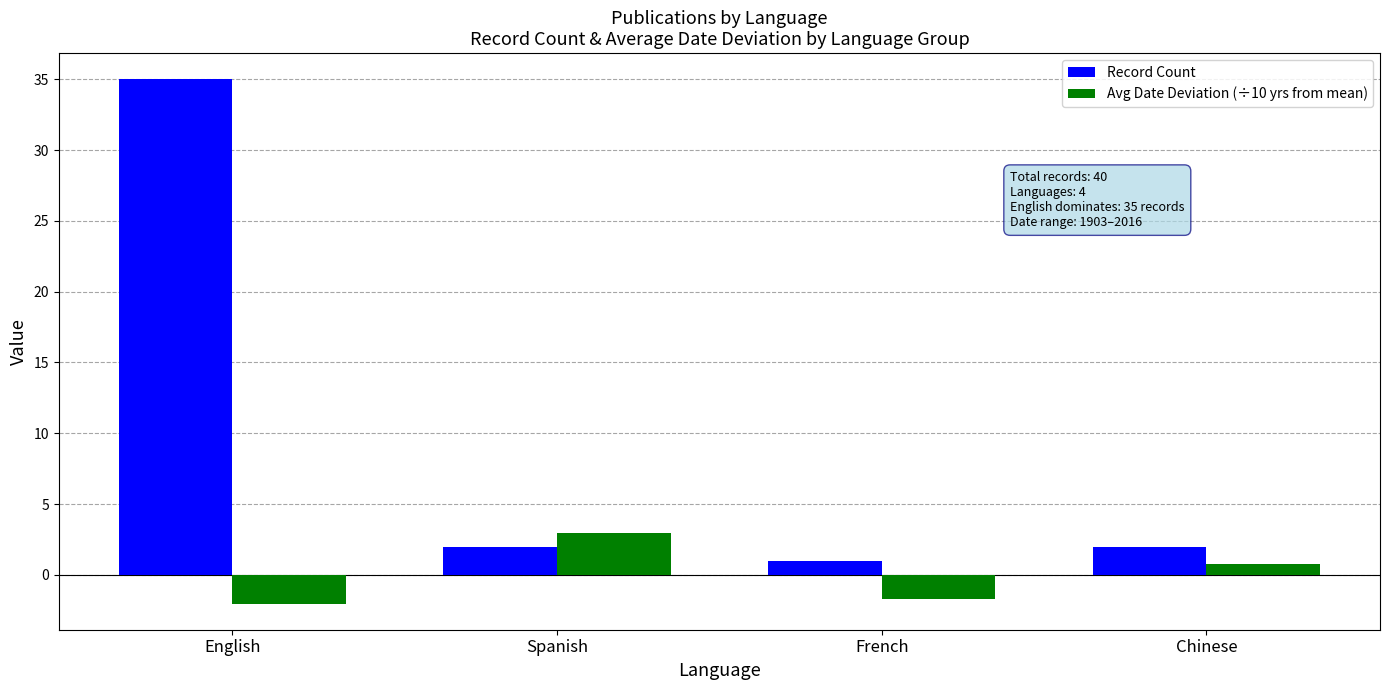

Between English and French, which series saw the biggest shift?

Record Count